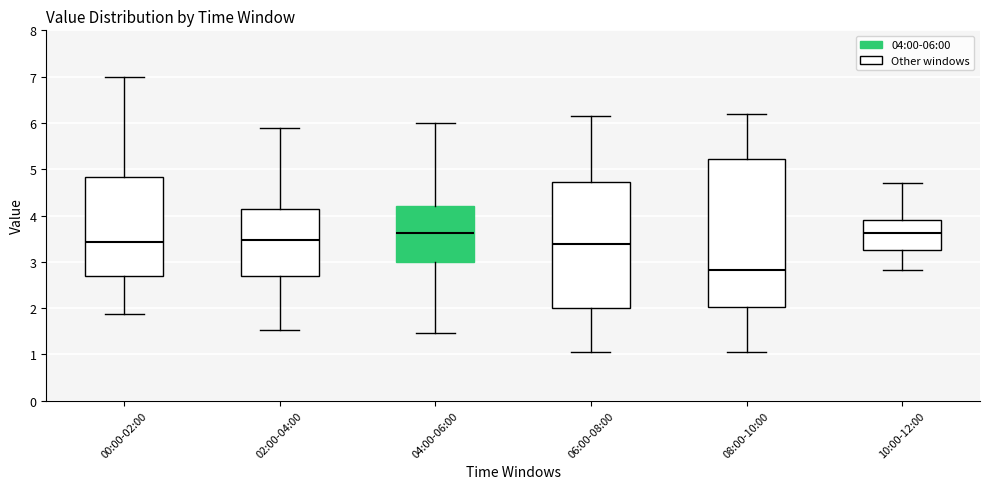

Where is the lower edge of the box for 00:00-02:00 on the y-axis? The values are not printed on the chart, so give them approximately, as read against the axis.

2.7